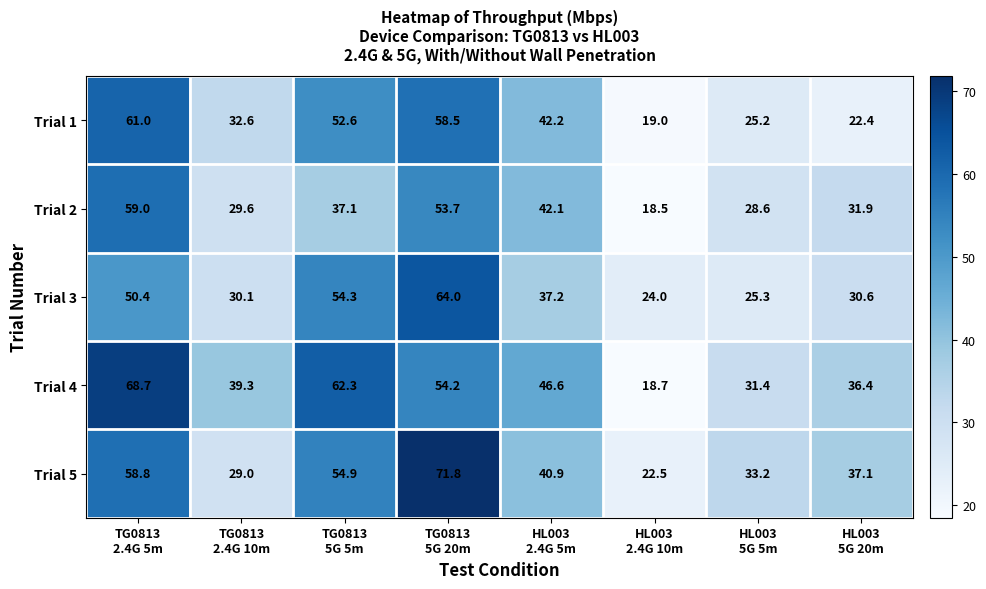

Between TG0813
5G 5m and HL003
2.4G 5m, which series saw the biggest shift?

Trial 3